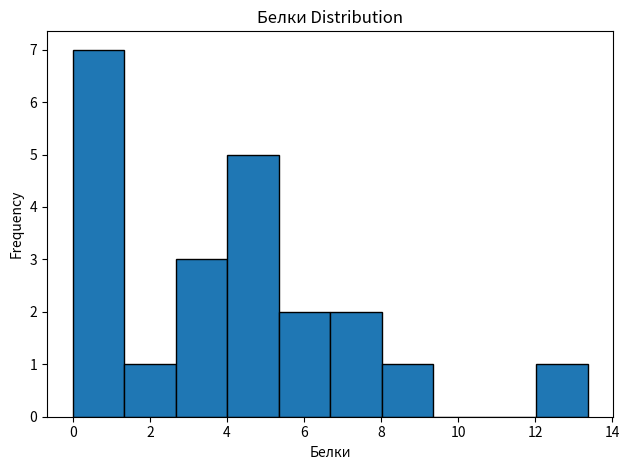

Which range on the x-axis has the tallest bar?

0.0 to 1.4